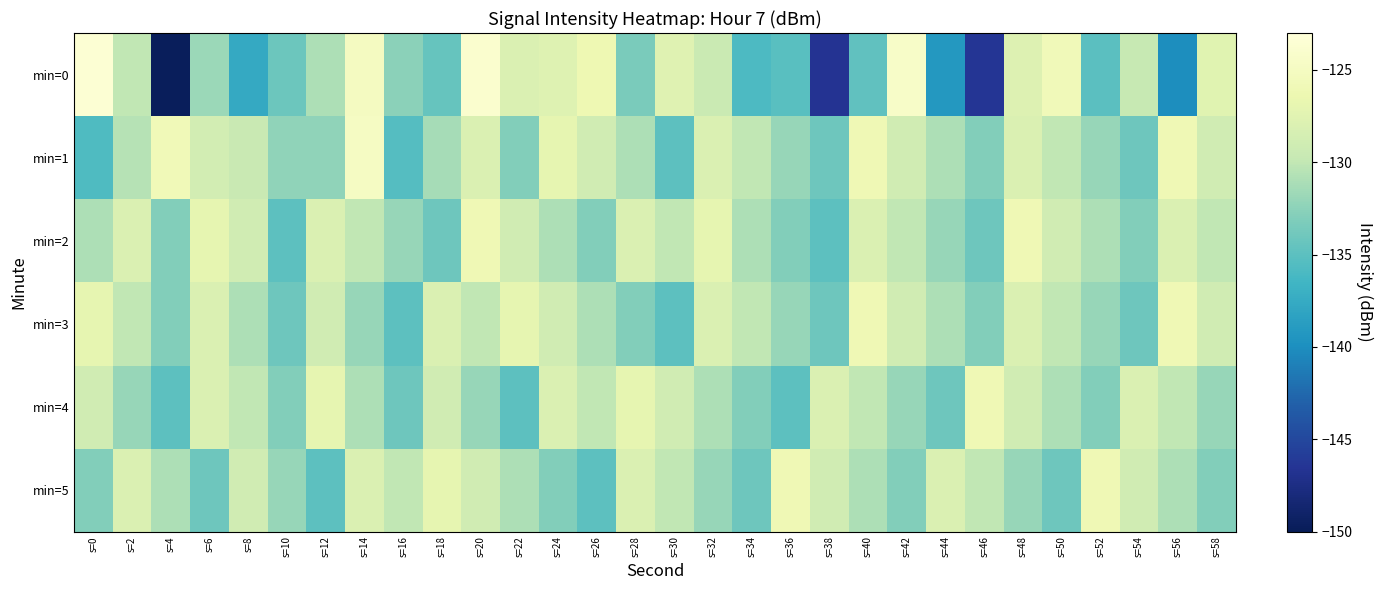

Reading right to left, what are all the values shown in this chart?

min=0: s=58=-127.5	s=56=-140.0	s=54=-129.7	s=52=-135.1	s=50=-125.7	s=48=-127.8	s=46=-146.5	s=44=-139.1	s=42=-124.4	s=40=-134.7	s=38=-146.6	s=36=-135.2	s=34=-135.8	s=32=-129.5	s=30=-127.6	s=28=-133.4	s=26=-126.2	s=24=-127.7	s=22=-128.0	s=20=-123.8	s=18=-134.4	s=16=-132.5	s=14=-125.0	s=12=-131.0	s=10=-134.1	s=8=-137.7	s=6=-131.8	s=4=-149.8	s=2=-130.0	s=0=-123.5
min=1: s=58=-129.0	s=56=-126.0	s=54=-134.0	s=52=-132.0	s=50=-130.0	s=48=-128.0	s=46=-133.0	s=44=-131.0	s=42=-129.0	s=40=-126.0	s=38=-134.0	s=36=-132.0	s=34=-130.0	s=32=-128.0	s=30=-135.0	s=28=-131.0	s=26=-129.0	s=24=-127.0	s=22=-133.0	s=20=-128.0	s=18=-131.3	s=16=-135.4	s=14=-124.9	s=12=-132.4	s=10=-132.3	s=8=-129.6	s=6=-128.7	s=4=-125.8	s=2=-130.5	s=0=-135.8
min=2: s=58=-130.0	s=56=-128.0	s=54=-133.0	s=52=-131.0	s=50=-129.0	s=48=-126.0	s=46=-134.0	s=44=-132.0	s=42=-130.0	s=40=-128.0	s=38=-135.0	s=36=-133.0	s=34=-131.0	s=32=-127.0	s=30=-130.0	s=28=-128.0	s=26=-133.0	s=24=-131.0	s=22=-129.0	s=20=-126.0	s=18=-134.0	s=16=-132.0	s=14=-130.0	s=12=-128.0	s=10=-135.0	s=8=-129.0	s=6=-127.0	s=4=-133.0	s=2=-128.0	s=0=-131.0
min=3: s=58=-129.0	s=56=-126.0	s=54=-134.0	s=52=-132.0	s=50=-130.0	s=48=-128.0	s=46=-133.0	s=44=-131.0	s=42=-129.0	s=40=-126.0	s=38=-134.0	s=36=-132.0	s=34=-130.0	s=32=-128.0	s=30=-135.0	s=28=-133.0	s=26=-131.0	s=24=-129.0	s=22=-127.0	s=20=-130.0	s=18=-128.0	s=16=-135.0	s=14=-132.0	s=12=-129.0	s=10=-134.0	s=8=-131.0	s=6=-128.0	s=4=-133.0	s=2=-130.0	s=0=-127.0
min=4: s=58=-132.0	s=56=-130.0	s=54=-128.0	s=52=-133.0	s=50=-131.0	s=48=-129.0	s=46=-126.0	s=44=-134.0	s=42=-132.0	s=40=-130.0	s=38=-128.0	s=36=-135.0	s=34=-133.0	s=32=-131.0	s=30=-129.0	s=28=-127.0	s=26=-130.0	s=24=-128.0	s=22=-135.0	s=20=-132.0	s=18=-129.0	s=16=-134.0	s=14=-131.0	s=12=-127.0	s=10=-133.0	s=8=-130.0	s=6=-128.0	s=4=-135.0	s=2=-132.0	s=0=-129.0
min=5: s=58=-133.0	s=56=-131.0	s=54=-129.0	s=52=-126.0	s=50=-134.0	s=48=-132.0	s=46=-130.0	s=44=-128.0	s=42=-133.0	s=40=-131.0	s=38=-129.0	s=36=-126.0	s=34=-134.0	s=32=-132.0	s=30=-130.0	s=28=-128.0	s=26=-135.0	s=24=-133.0	s=22=-131.0	s=20=-129.0	s=18=-127.0	s=16=-130.0	s=14=-128.0	s=12=-135.0	s=10=-132.0	s=8=-129.0	s=6=-134.0	s=4=-131.0	s=2=-128.0	s=0=-133.0